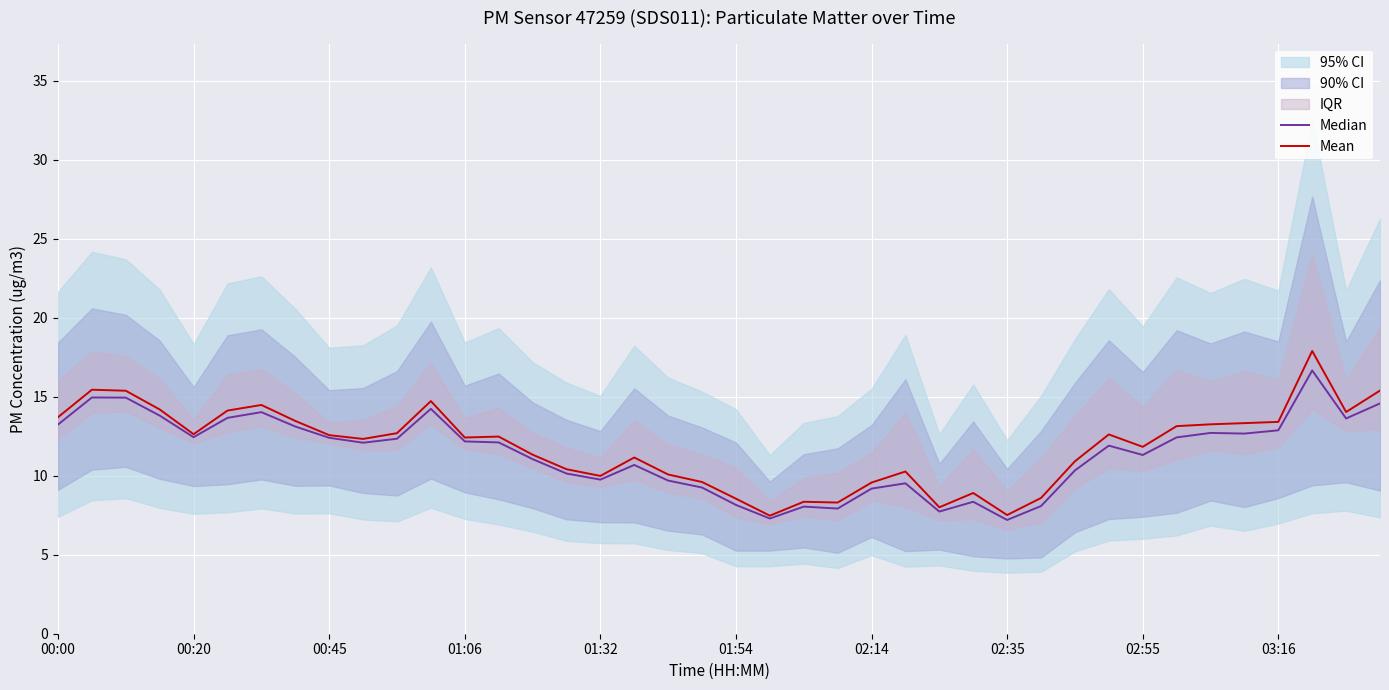

What is the lowest value of the Mean series?

7.5